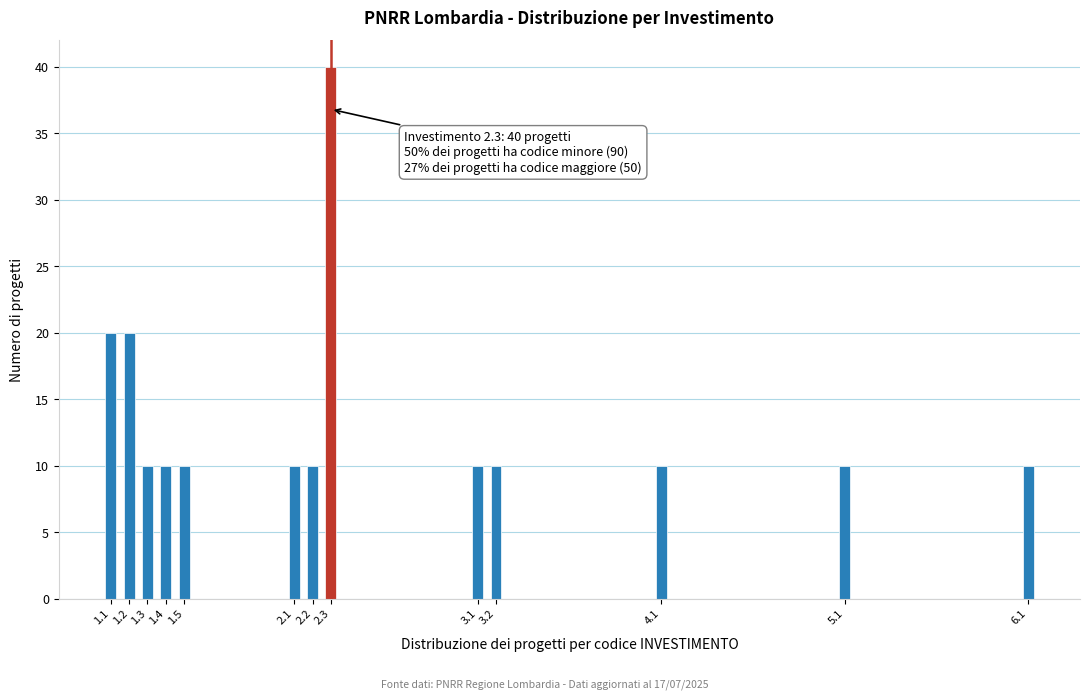

Reading left to right, list all the values displayed in this chart.

20	20	10	10	10	10	10	40	10	10	10	10	10